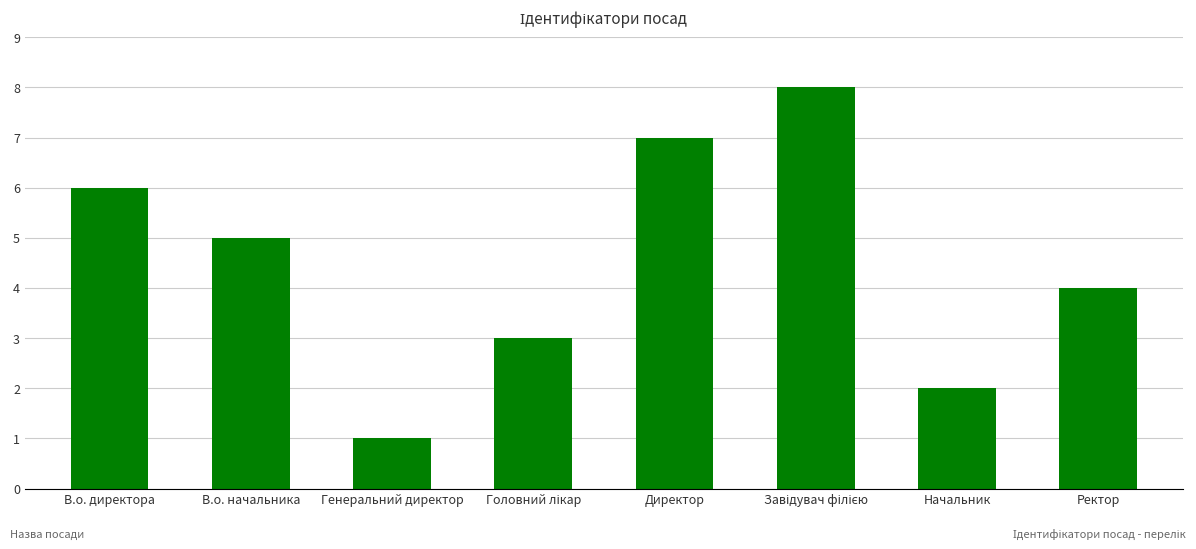

Reading left to right, list all the values displayed in this chart.

6	5	1	3	7	8	2	4